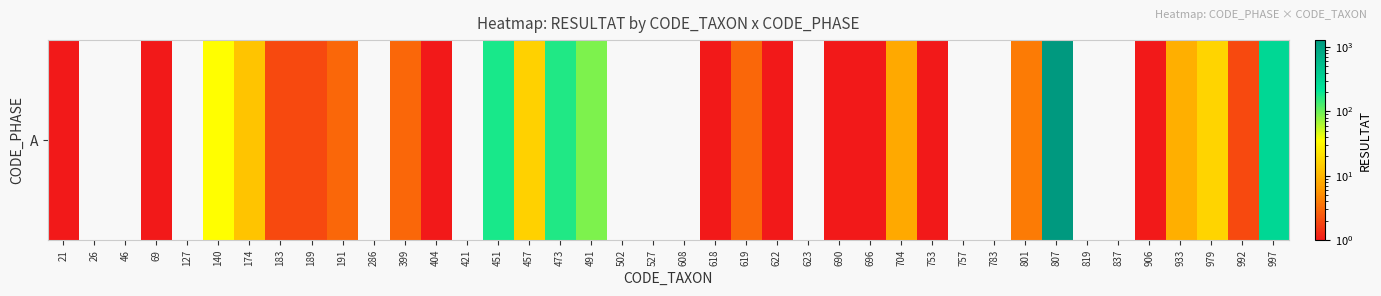

Reading left to right, extract all data points from this chart.

1	0	0	1	0	35	13	2	2	3	0	3	1	0	176	16	167	88	0	0	0	1	3	1	0	1	1	8	1	0	0	4	1275	0	0	1	9	17	2	295